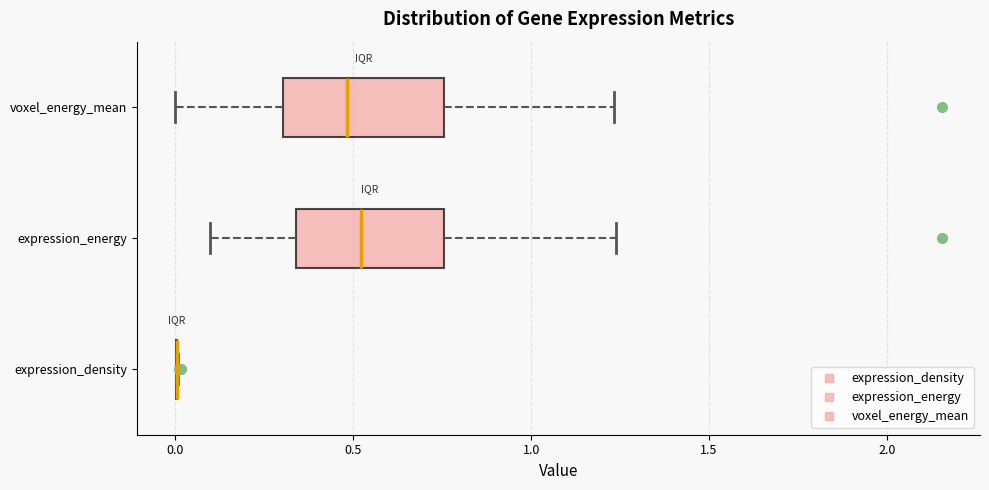

Reading bottom to top, read every box against the x-axis: the position of its median line, the range the box covers, and the ends of its whiskers. The values are not printed on the chart, so give them approximately, as read against the axis.

expression_density: box collapsed to a line at 0.00, whiskers 0.00 to 0.00
expression_energy: median 0.50, box 0.35 to 0.75, whiskers 0.10 to 1.25
voxel_energy_mean: median 0.50, box 0.30 to 0.75, whiskers 0.00 to 1.25